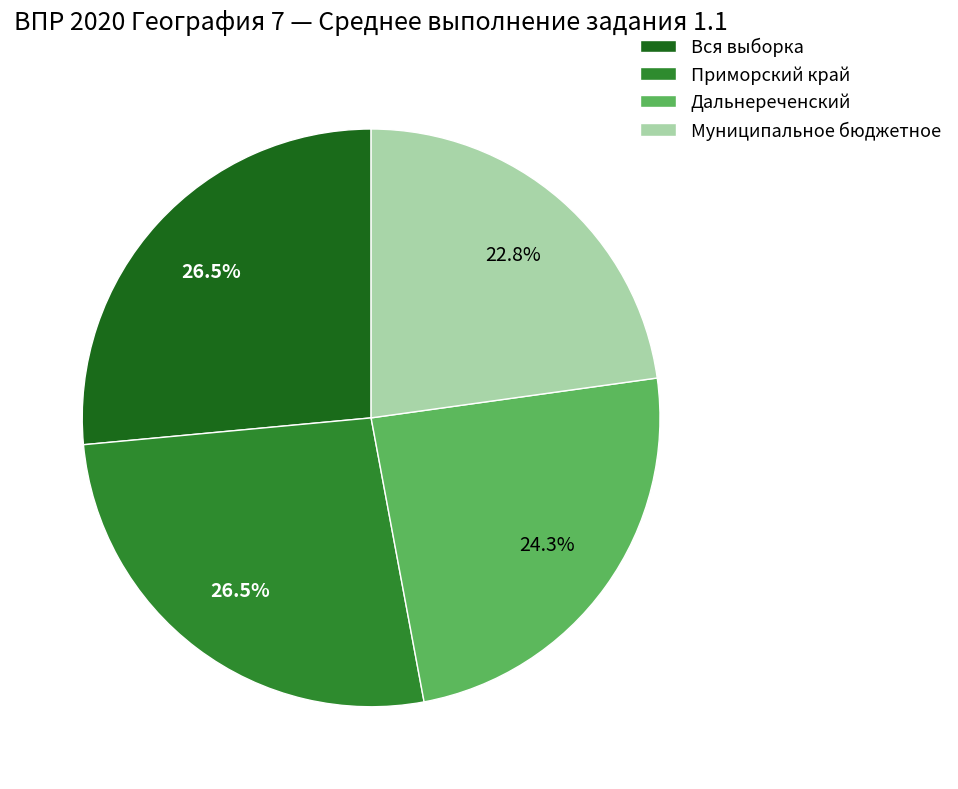

Between Муниципальное бюджетное and Вся выборка, which is larger?

Вся выборка